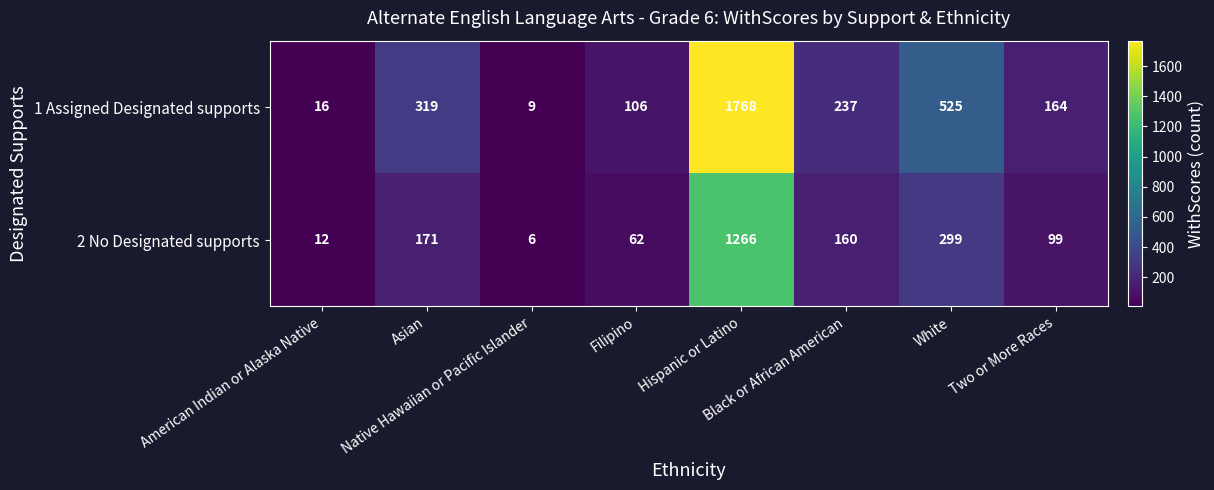

What is the maximum value for 1 Assigned Designated supports?

1768